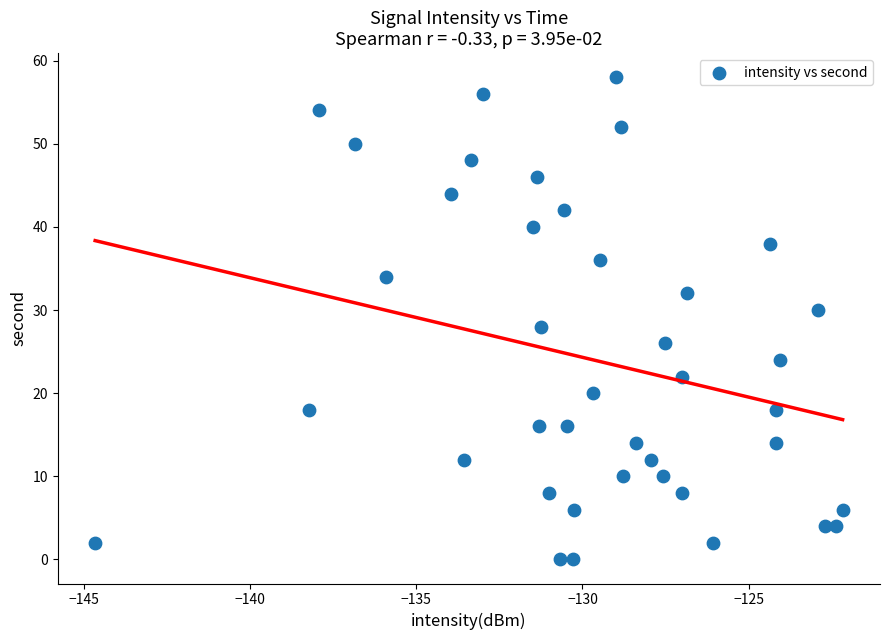

What is the range of Y values (max minus min)?

58